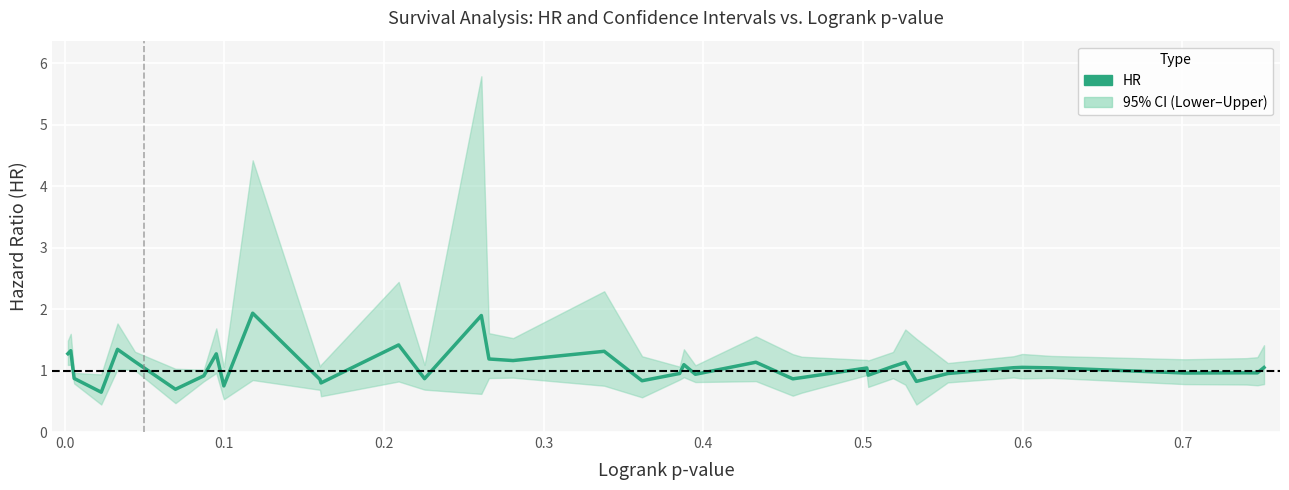

The chart shows a value of 2.6 at 10. True or false?

False